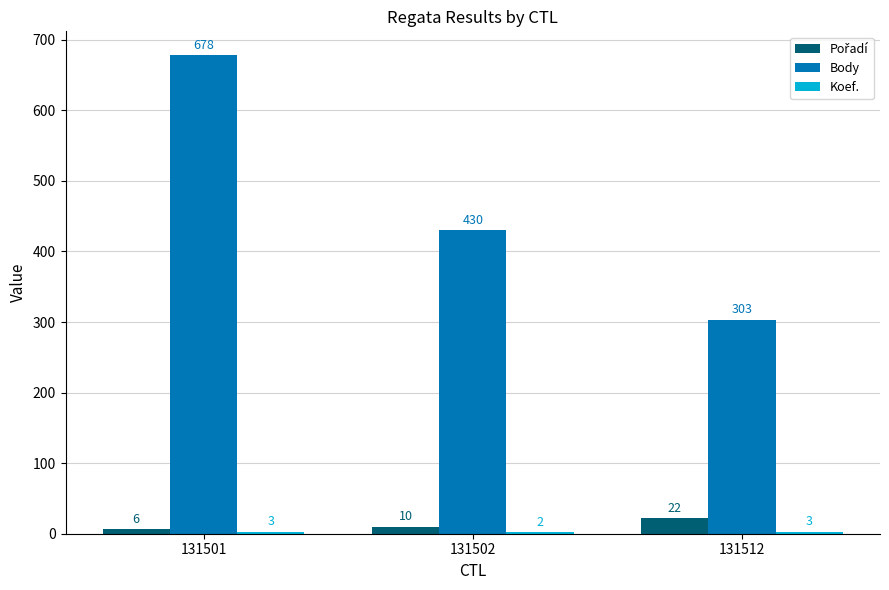

What is the sum of all Body values?

1411